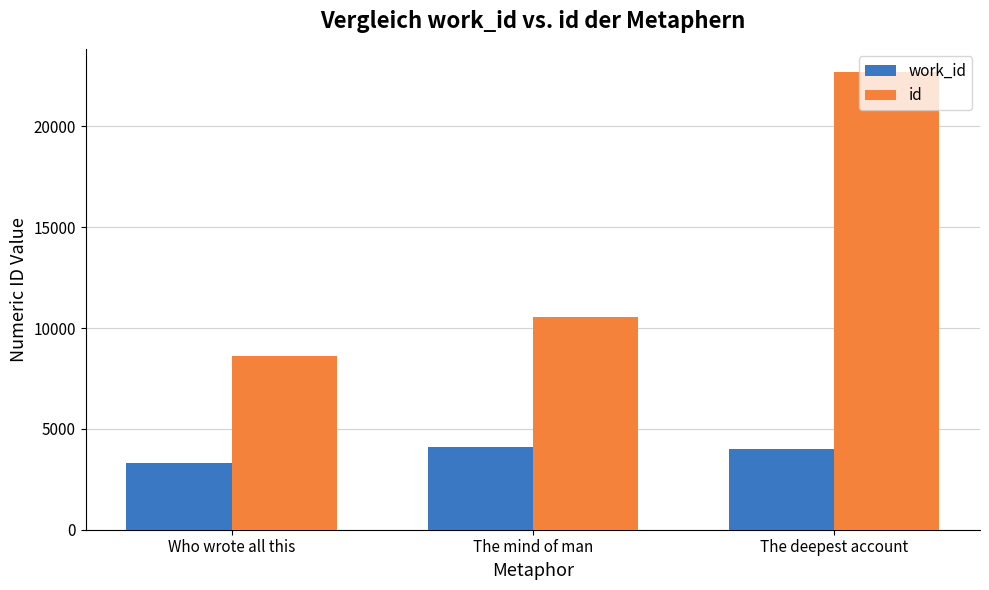

What are all the series names shown in the legend?

work_id, id